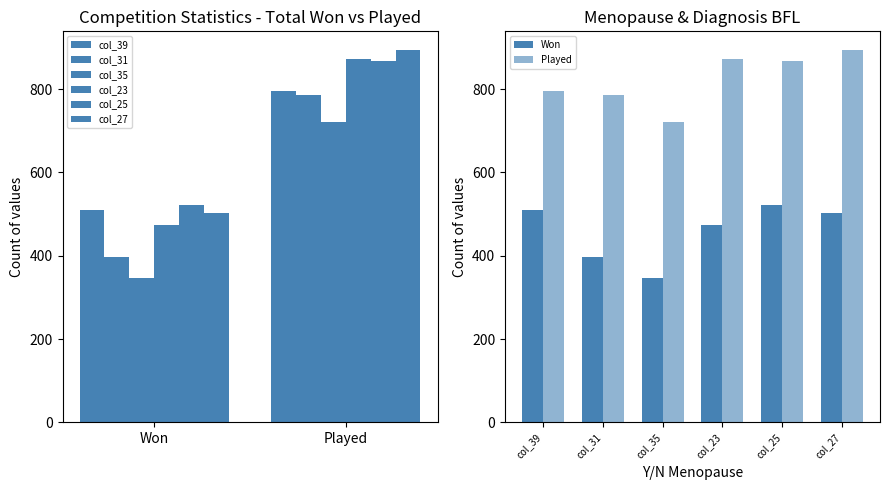

Read the col_25 value at Played.

867